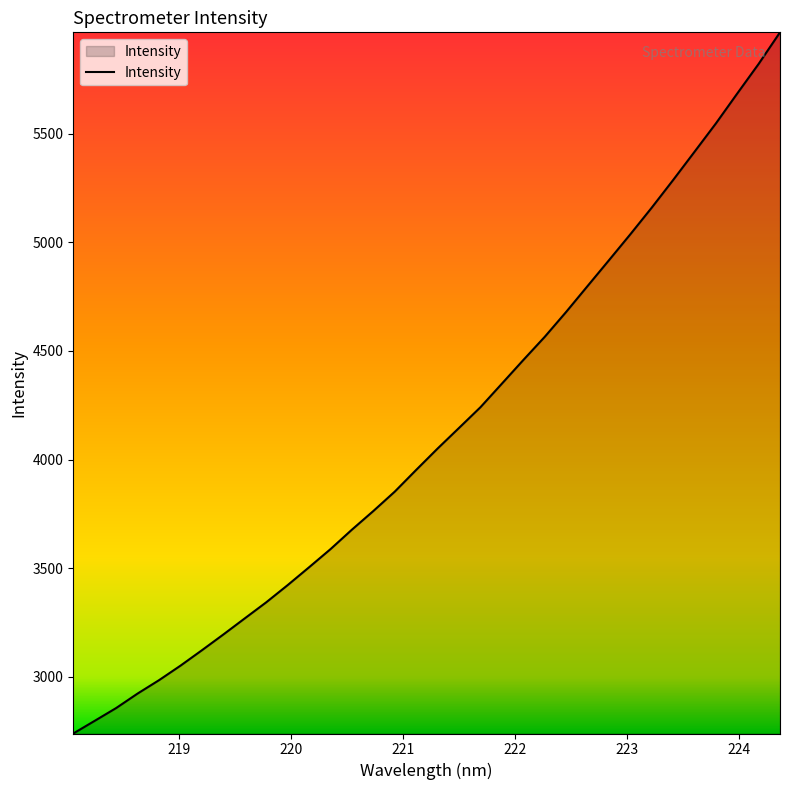

What is the greatest value displayed?

5965.8